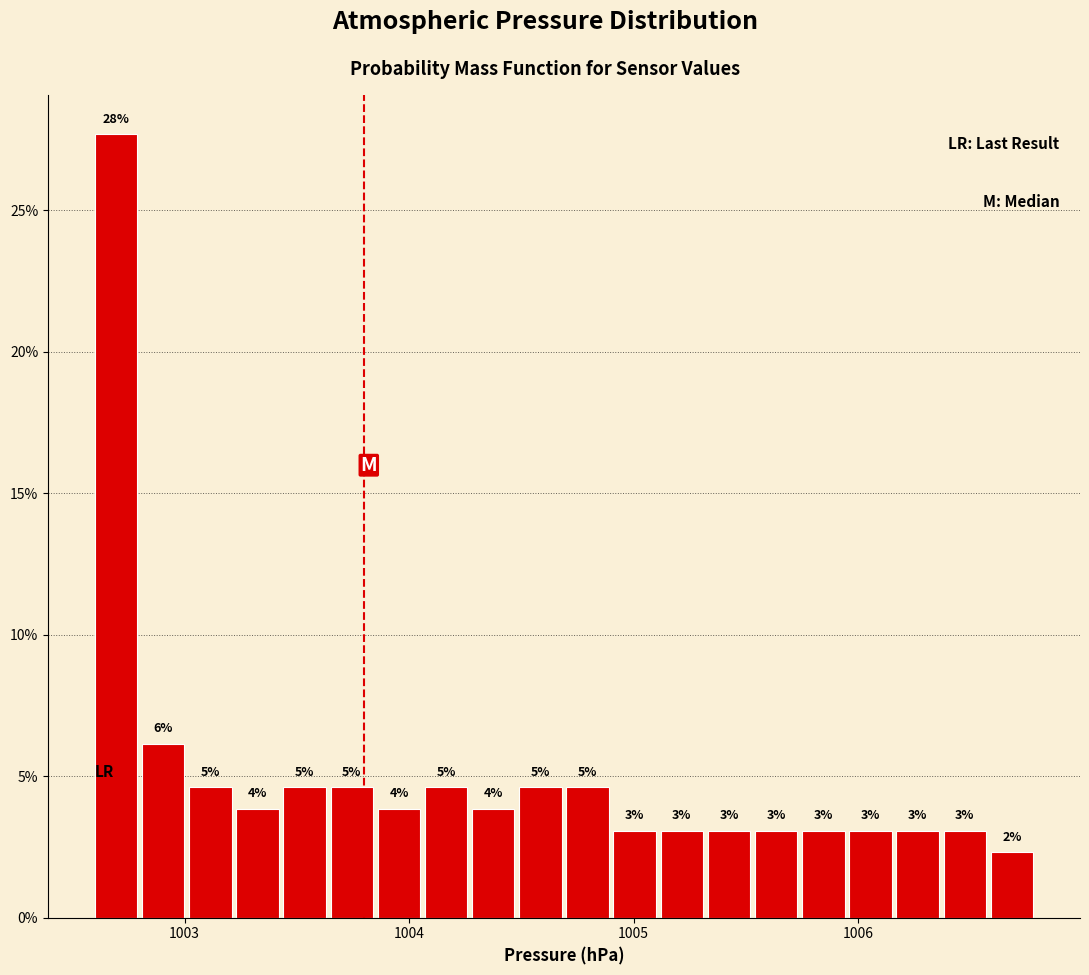

Read against the x-axis, roughly where is the centre of the tallest bar?

1002.7